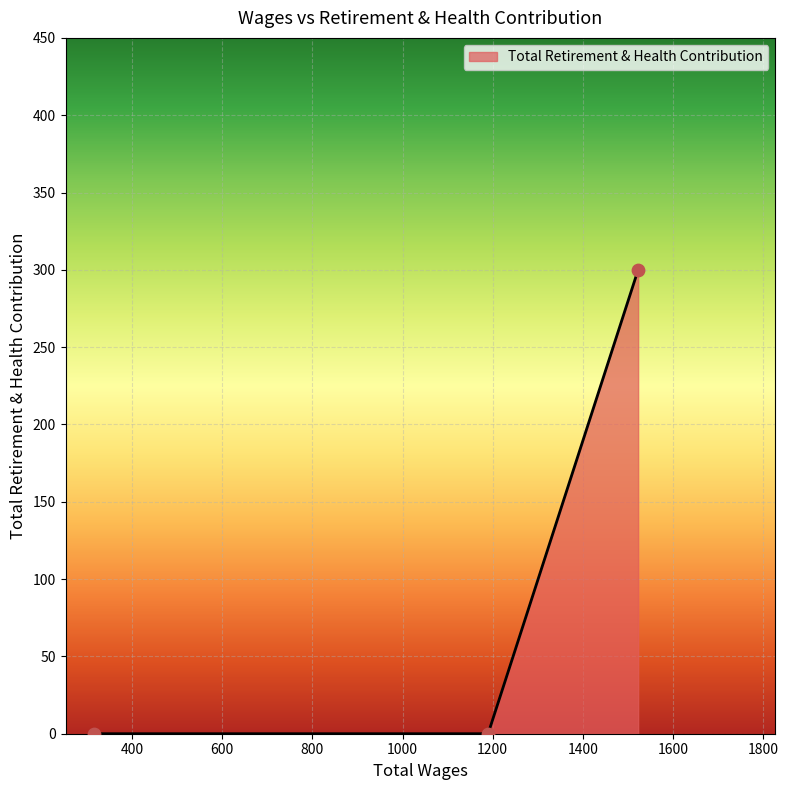

What is the sum of all values?

300